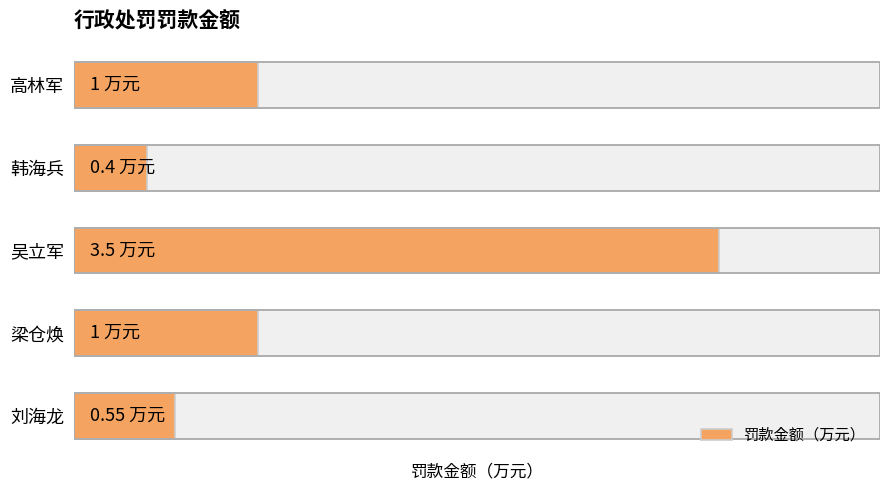

Reading right to left, transcribe all the data shown in this chart.

0.6	1.0	3.5	0.4	1.0